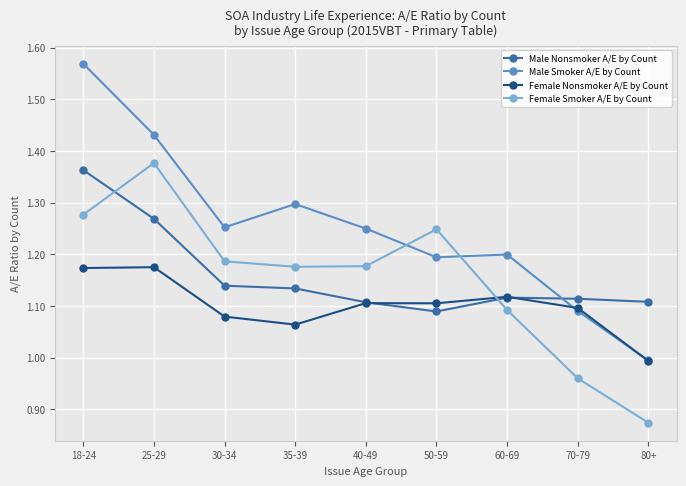

Between 40-49 and 60-69, which series saw the biggest shift?

Female Smoker A/E by Count